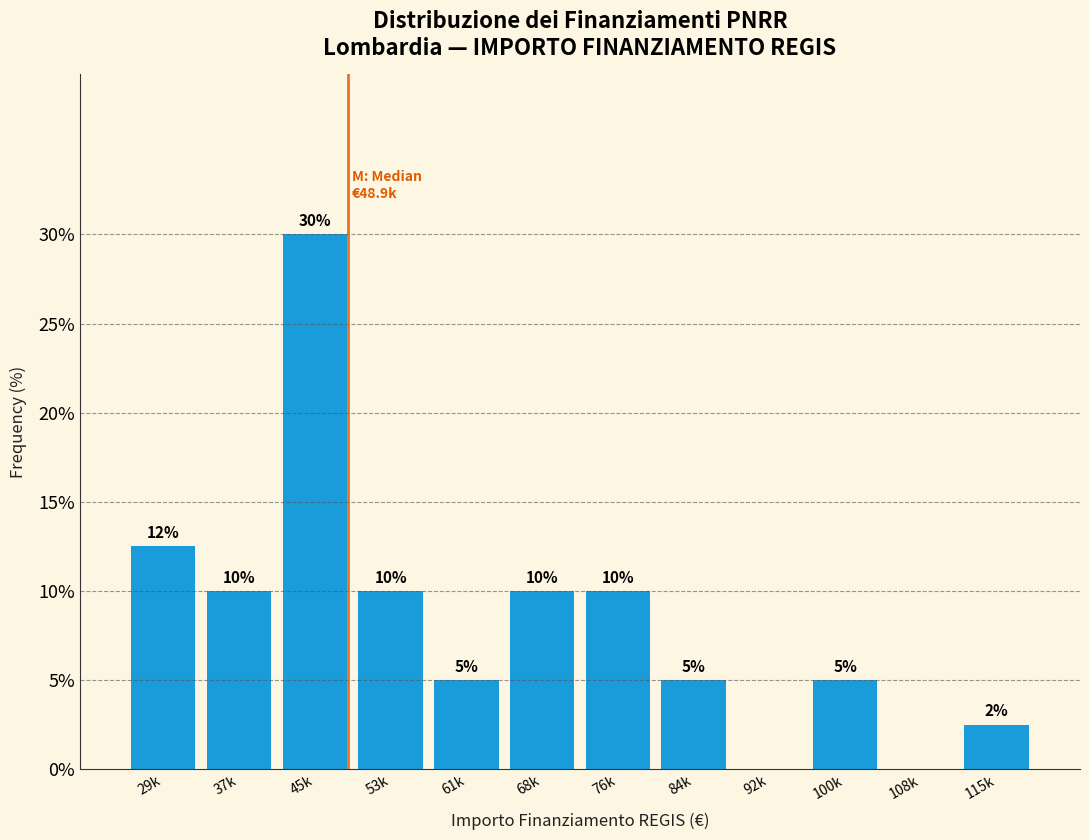

Approximately how many times larger is the value at 68k compared to 84k?

2.0